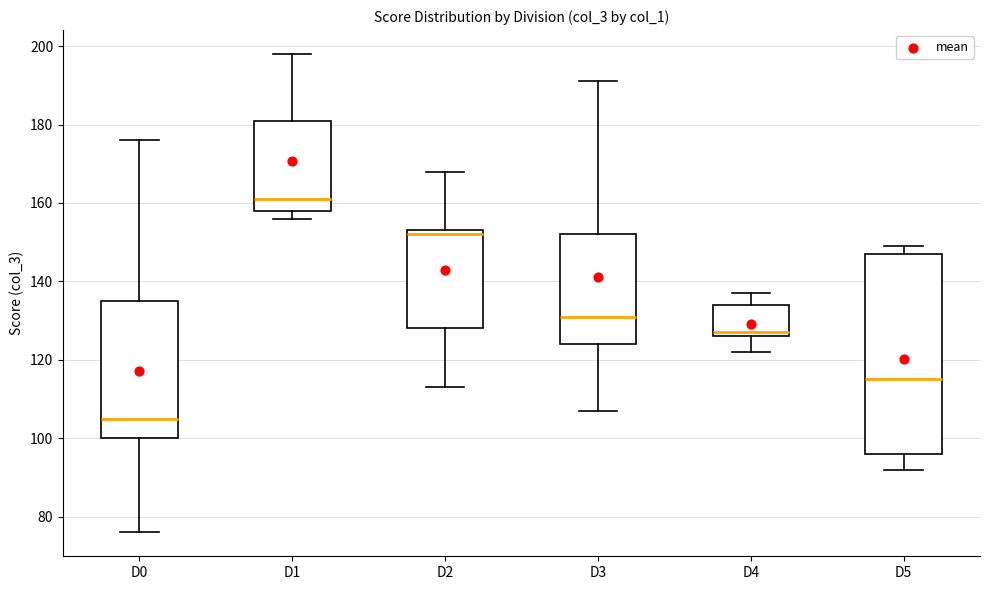

Which box is the tallest, from its lower edge to its upper edge?

D5